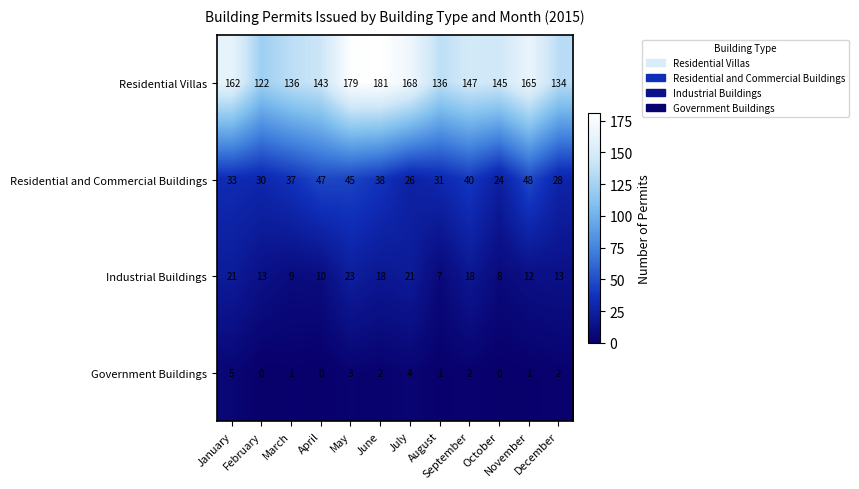

What is the greatest value displayed?

181